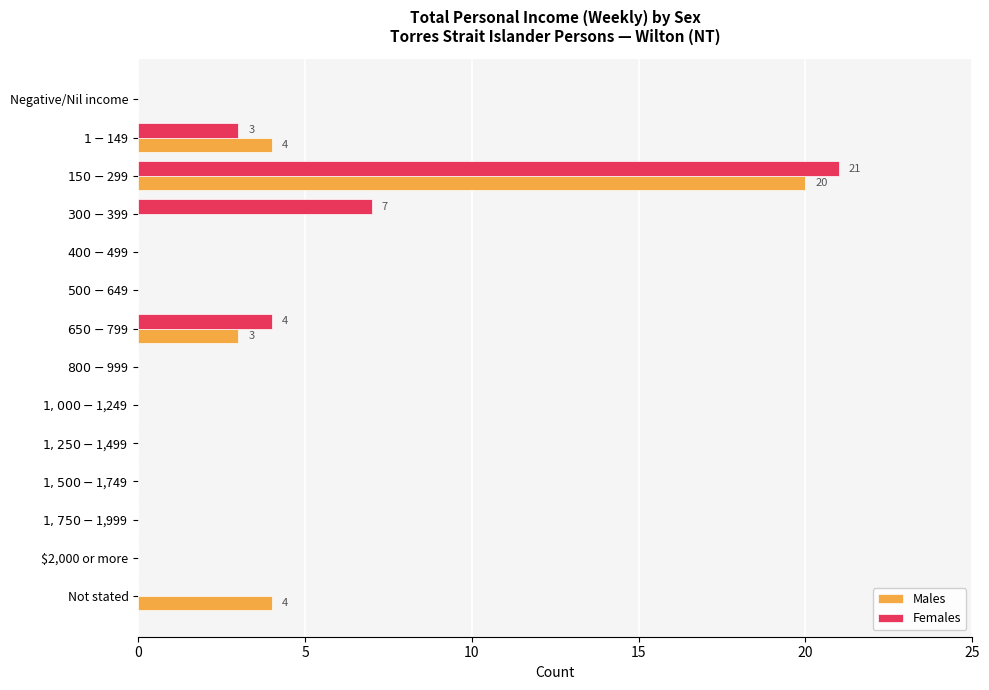

What is the sum of all Females values?

35